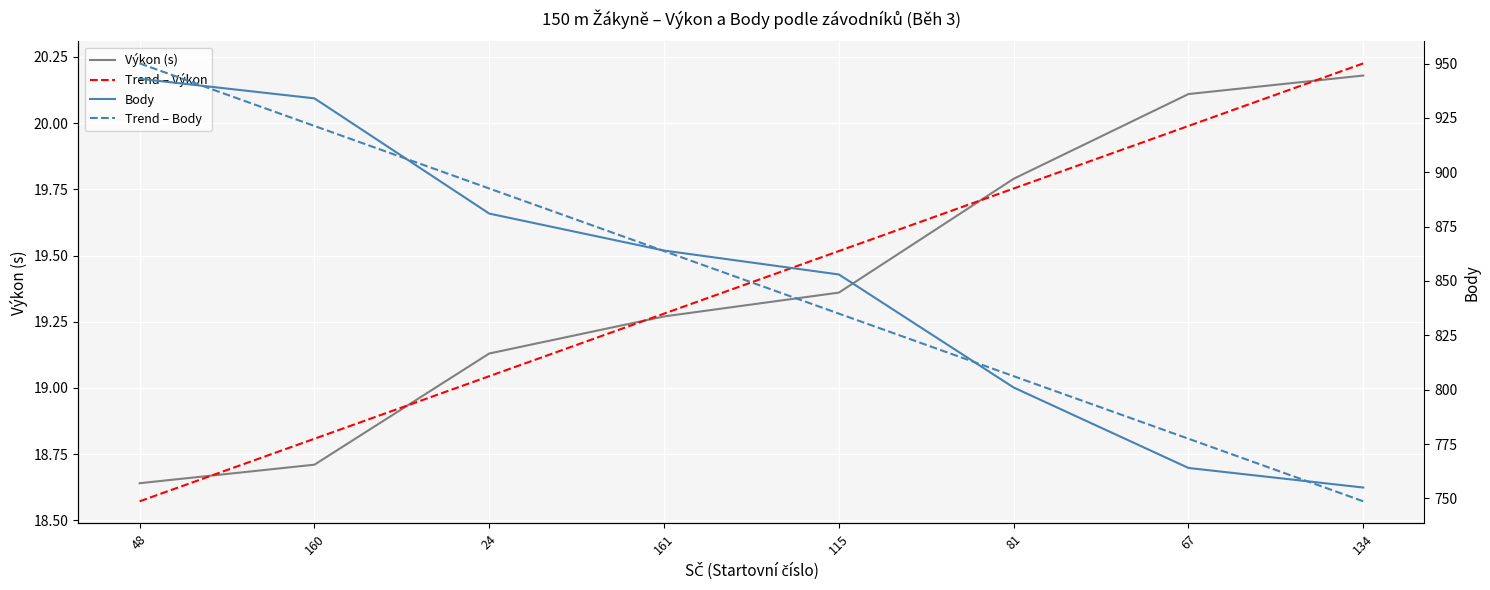

Reading right to left, what are all the values shown in this chart?

Výkon (s): 20.2	20.1	19.8	19.4	19.3	19.1	18.7	18.6
Trend – Výkon: 20.2	20.0	19.8	19.5	19.3	19.0	18.8	18.6
Body: 755.0	764.0	801.0	853.0	864.0	881.0	934.0	943.0
Trend – Body: 748.7	777.4	806.2	835.0	863.8	892.5	921.3	950.1